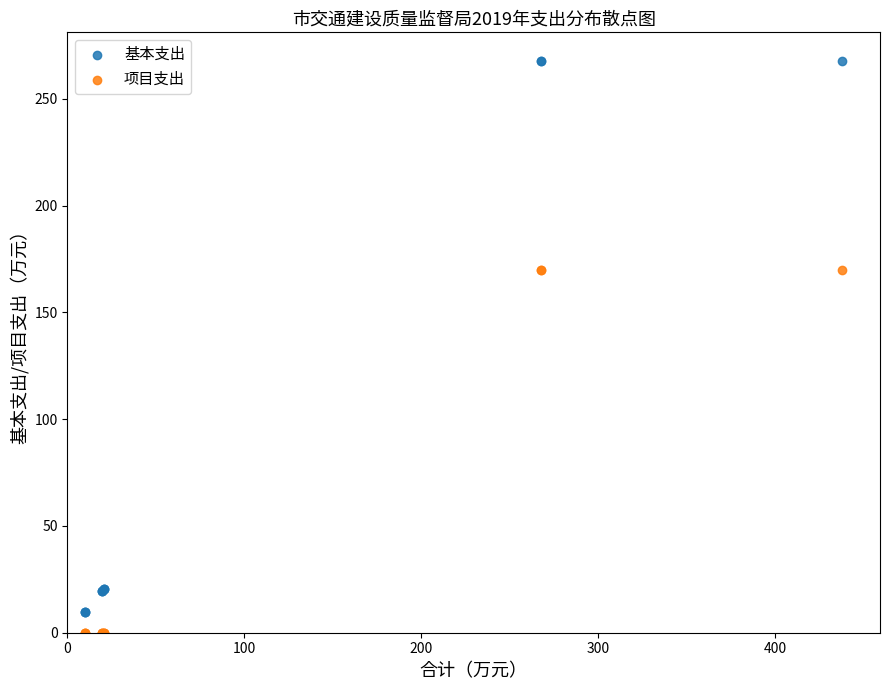

Which series contains the highest Y value?

基本支出